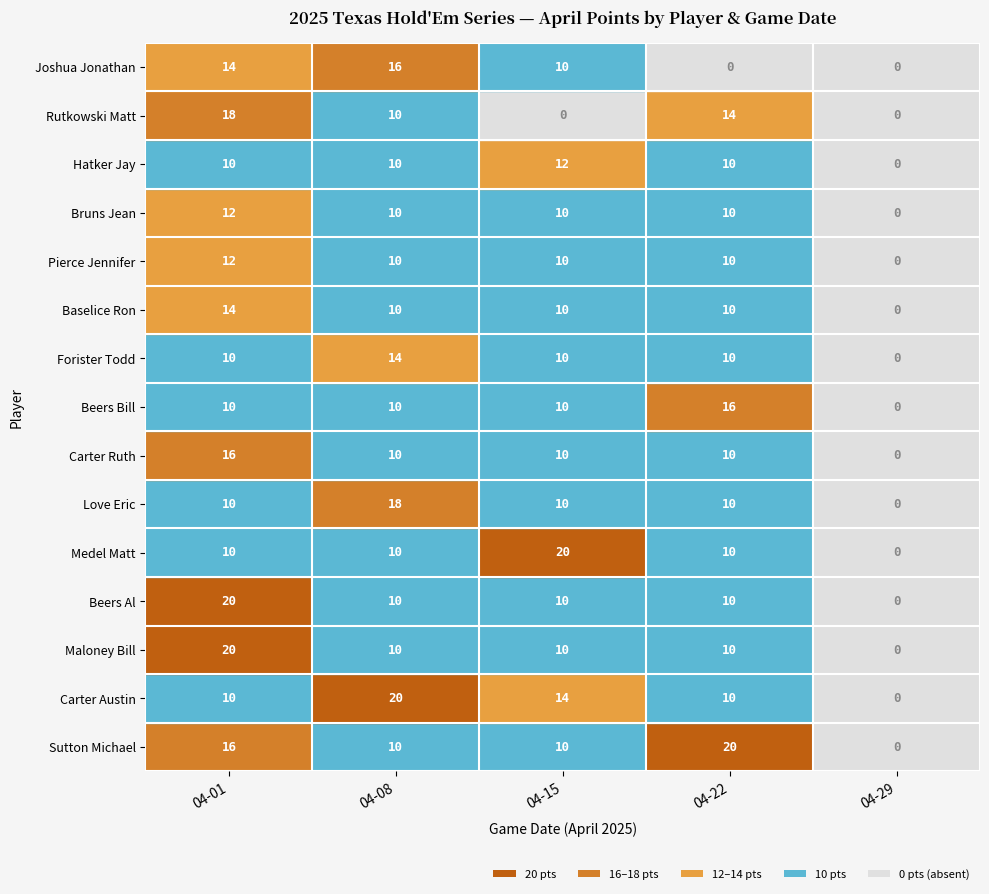

Reading right to left, list all the values displayed in this chart.

Sutton Michael: 04-29=0	04-22=20	04-15=10	04-08=10	04-01=16
Carter Austin: 04-29=0	04-22=10	04-15=14	04-08=20	04-01=10
Maloney Bill: 04-29=0	04-22=10	04-15=10	04-08=10	04-01=20
Beers Al: 04-29=0	04-22=10	04-15=10	04-08=10	04-01=20
Medel Matt: 04-29=0	04-22=10	04-15=20	04-08=10	04-01=10
Love Eric: 04-29=0	04-22=10	04-15=10	04-08=18	04-01=10
Carter Ruth: 04-29=0	04-22=10	04-15=10	04-08=10	04-01=16
Beers Bill: 04-29=0	04-22=16	04-15=10	04-08=10	04-01=10
Forister Todd: 04-29=0	04-22=10	04-15=10	04-08=14	04-01=10
Baselice Ron: 04-29=0	04-22=10	04-15=10	04-08=10	04-01=14
Pierce Jennifer: 04-29=0	04-22=10	04-15=10	04-08=10	04-01=12
Bruns Jean: 04-29=0	04-22=10	04-15=10	04-08=10	04-01=12
Hatker Jay: 04-29=0	04-22=10	04-15=12	04-08=10	04-01=10
Rutkowski Matt: 04-29=0	04-22=14	04-15=0	04-08=10	04-01=18
Joshua Jonathan: 04-29=0	04-22=0	04-15=10	04-08=16	04-01=14